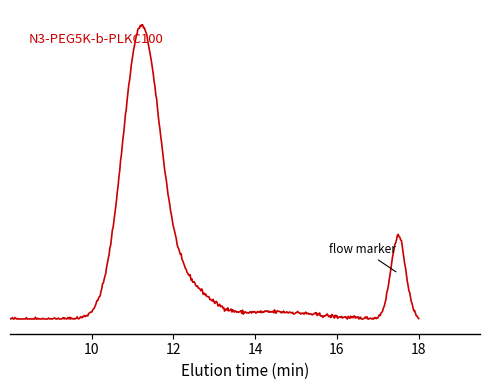

Does the chart have visible grid lines?

No